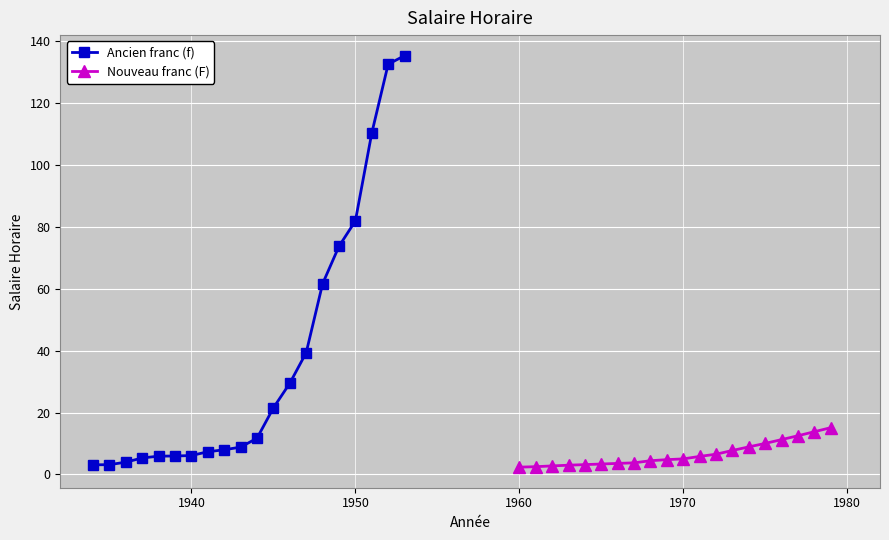

What is the minimum value for Ancien franc (f)?

3.1